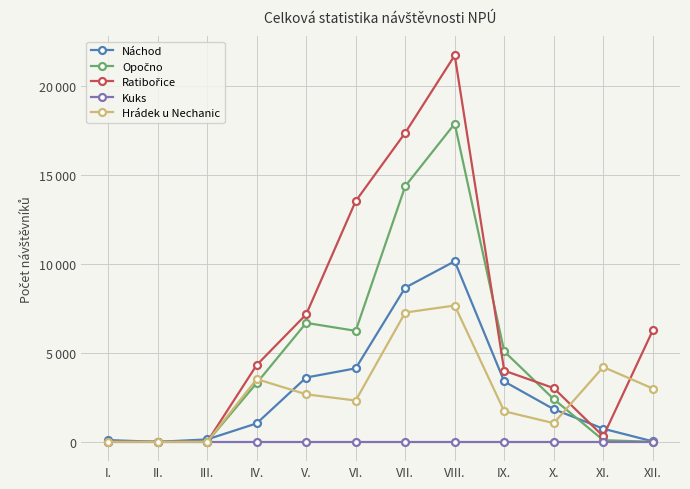

True or false: Hrádek u Nechanic has a value of 1715 at IX..

True